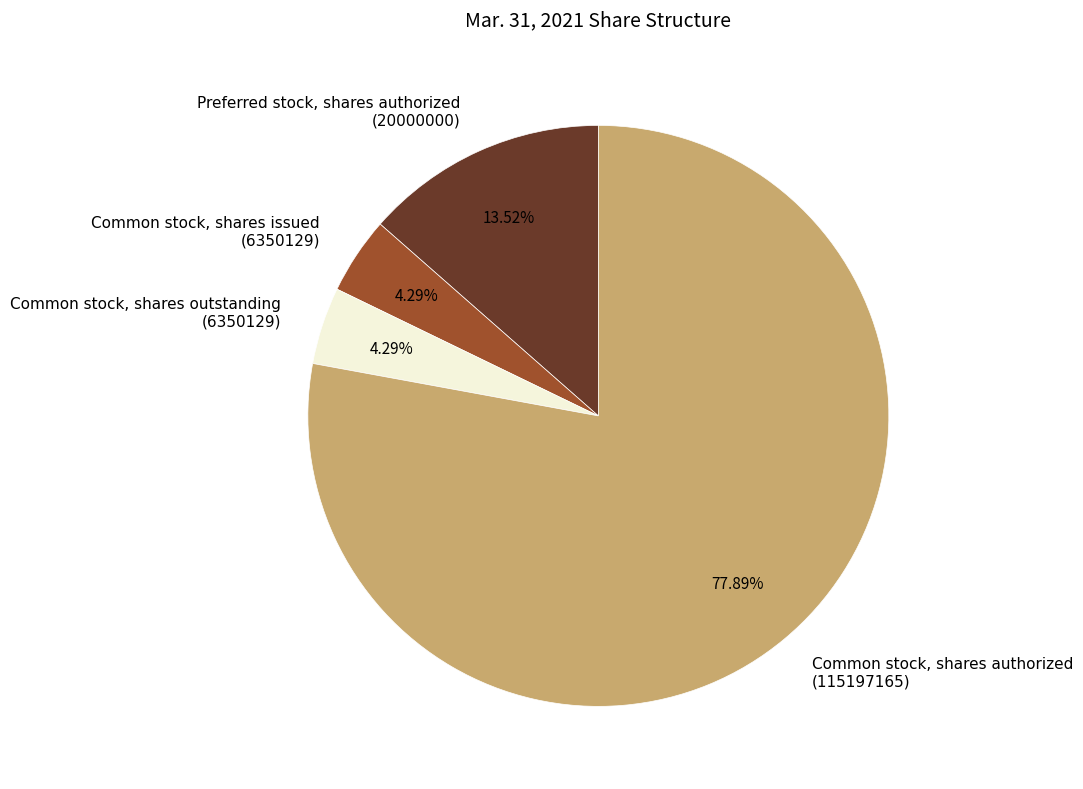

Combined, do Common stock, shares authorized and Common stock, shares outstanding account for over 50%?

Yes